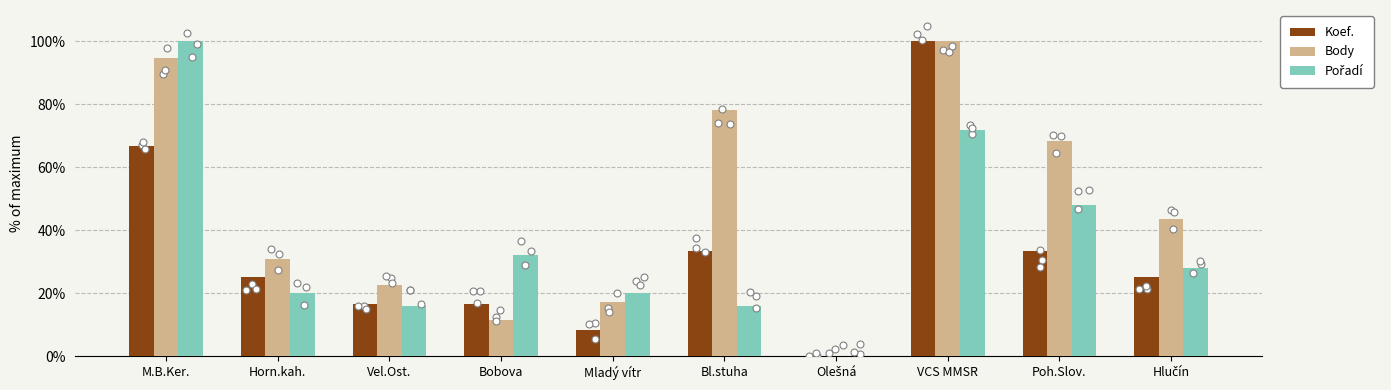

At which category is the sum across all series the highest?

VCS MMSR